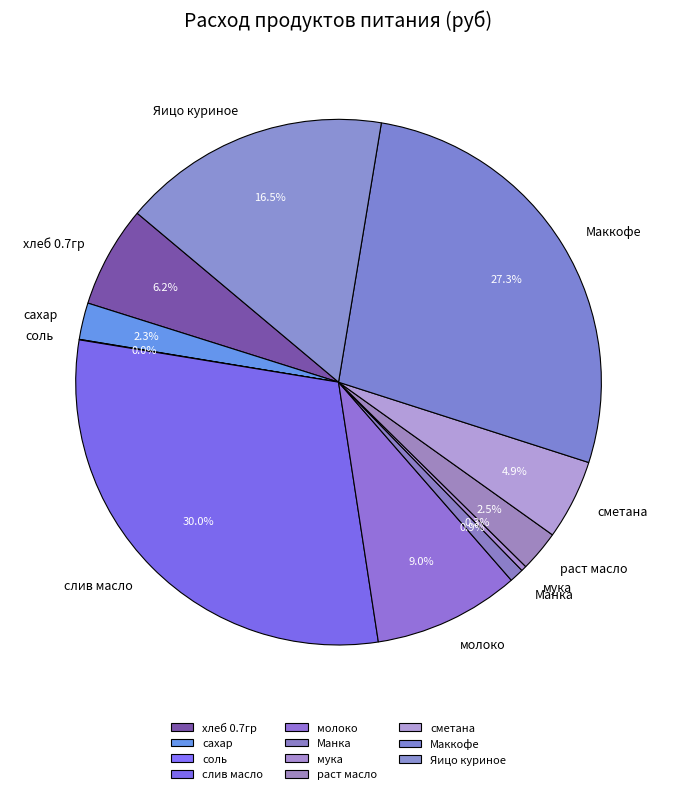

Is раст масло the majority of the pie?

No